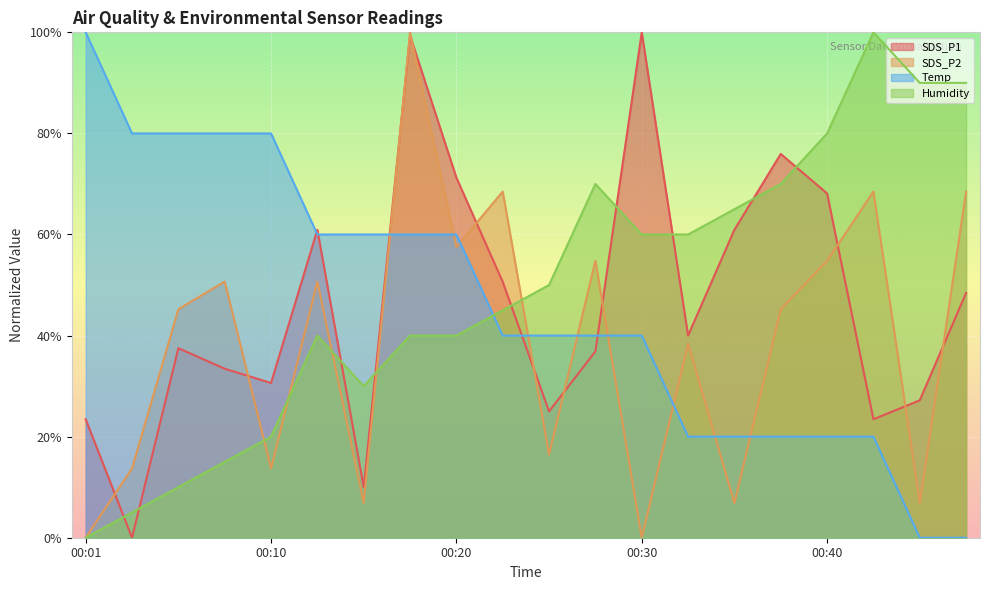

What is the approximate value of Temp at 00:18?

60.0